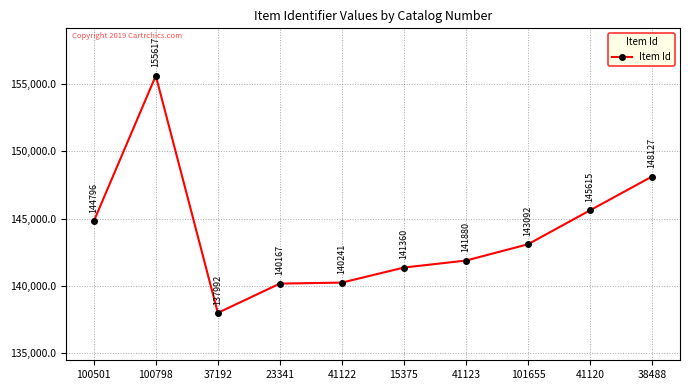

What position from the right is 15375?

5